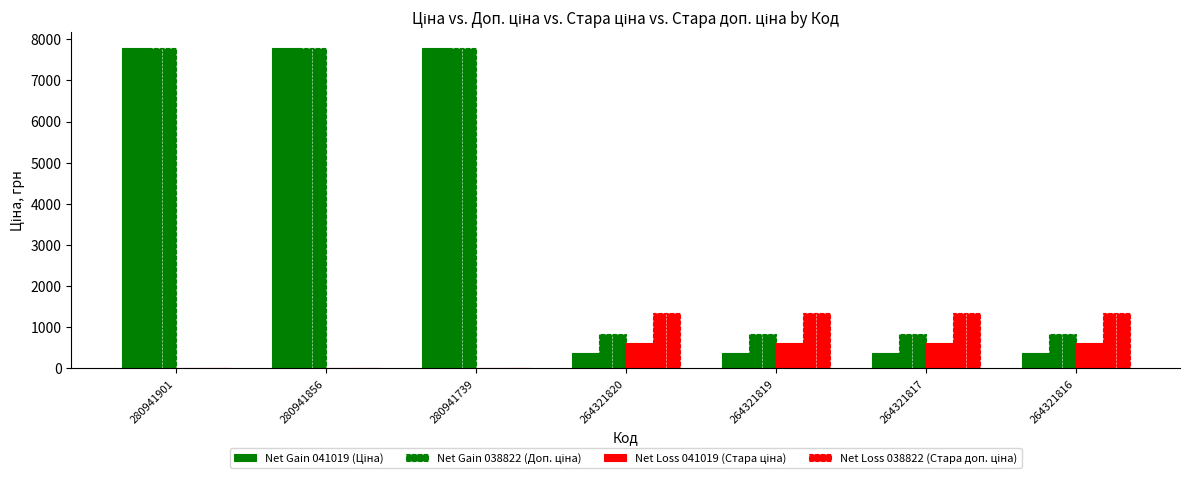

How many distinct data groups are displayed?

4